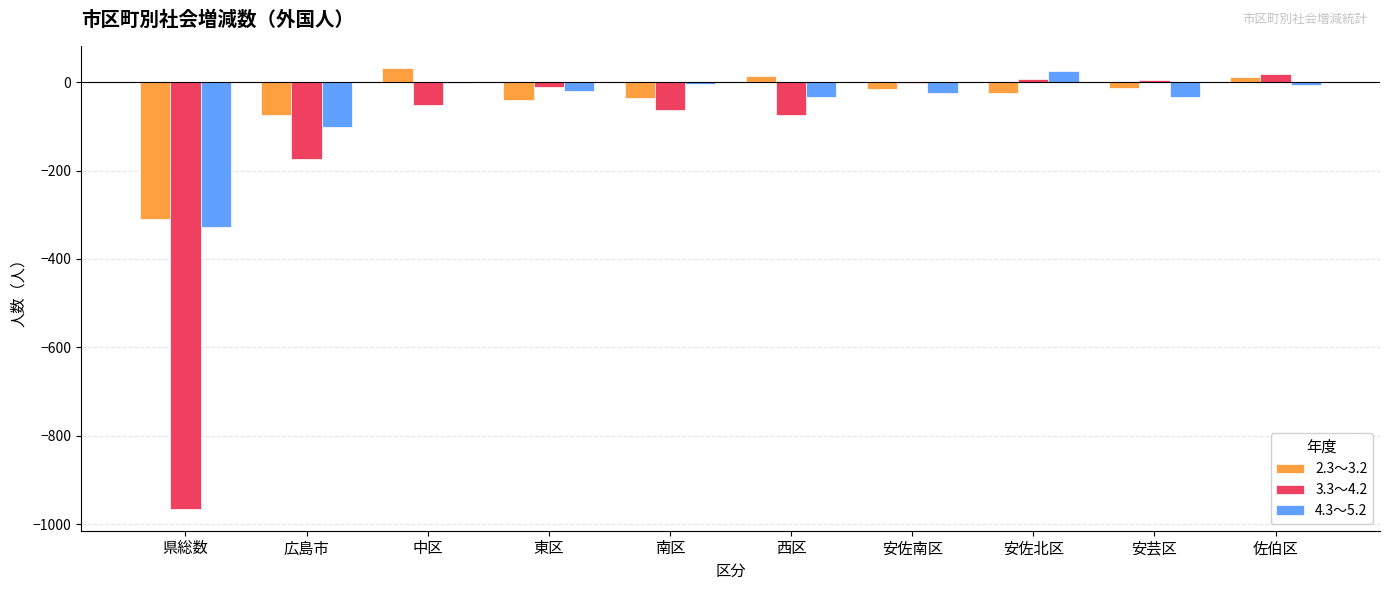

How many groups of bars are there?

10